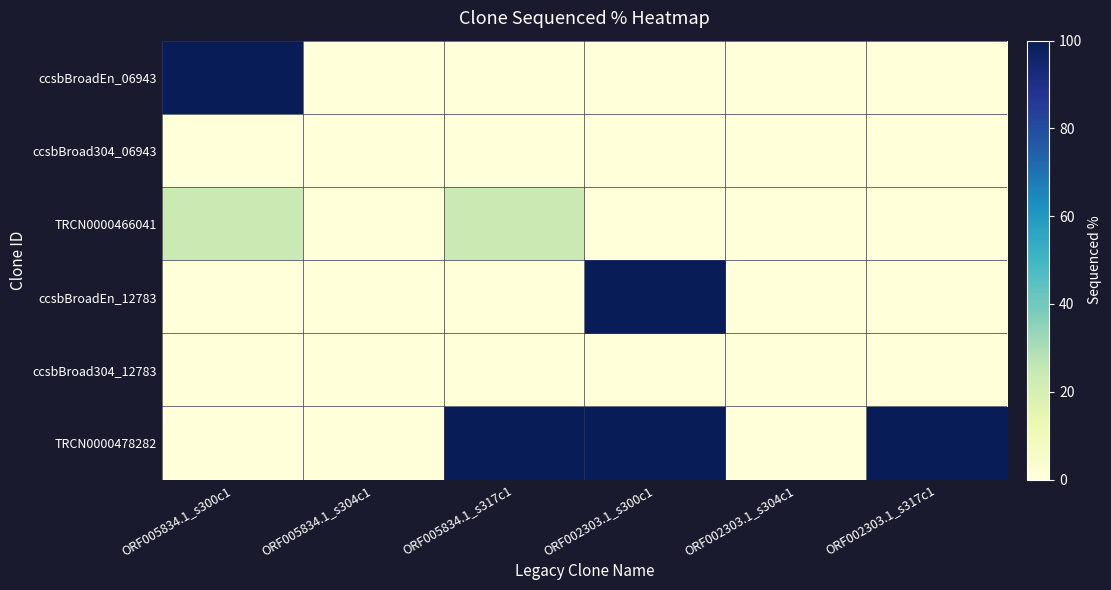

Rank the series by their maximum value, from highest to lowest.

ccsbBroadEn_06943, ccsbBroadEn_12783, TRCN0000478282, TRCN0000466041, ccsbBroad304_06943, ccsbBroad304_12783